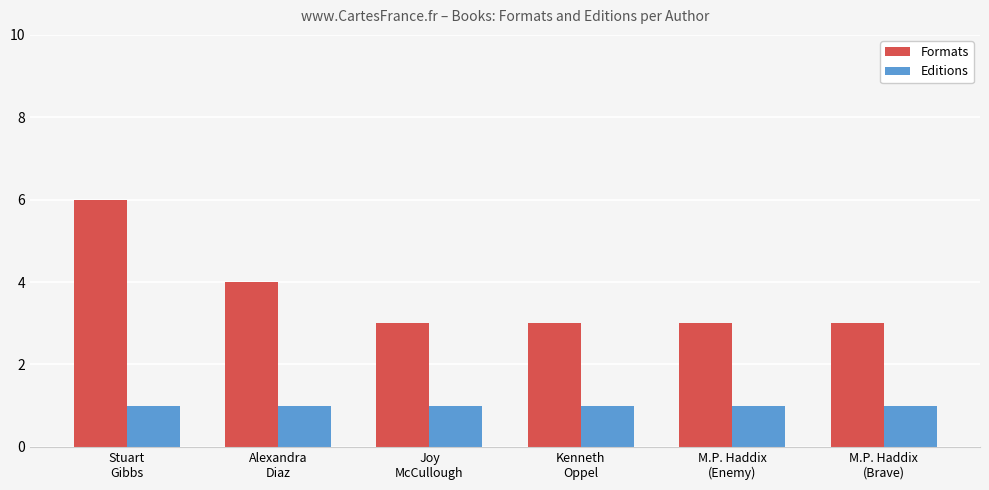

What is the highest value of the Editions series?

1